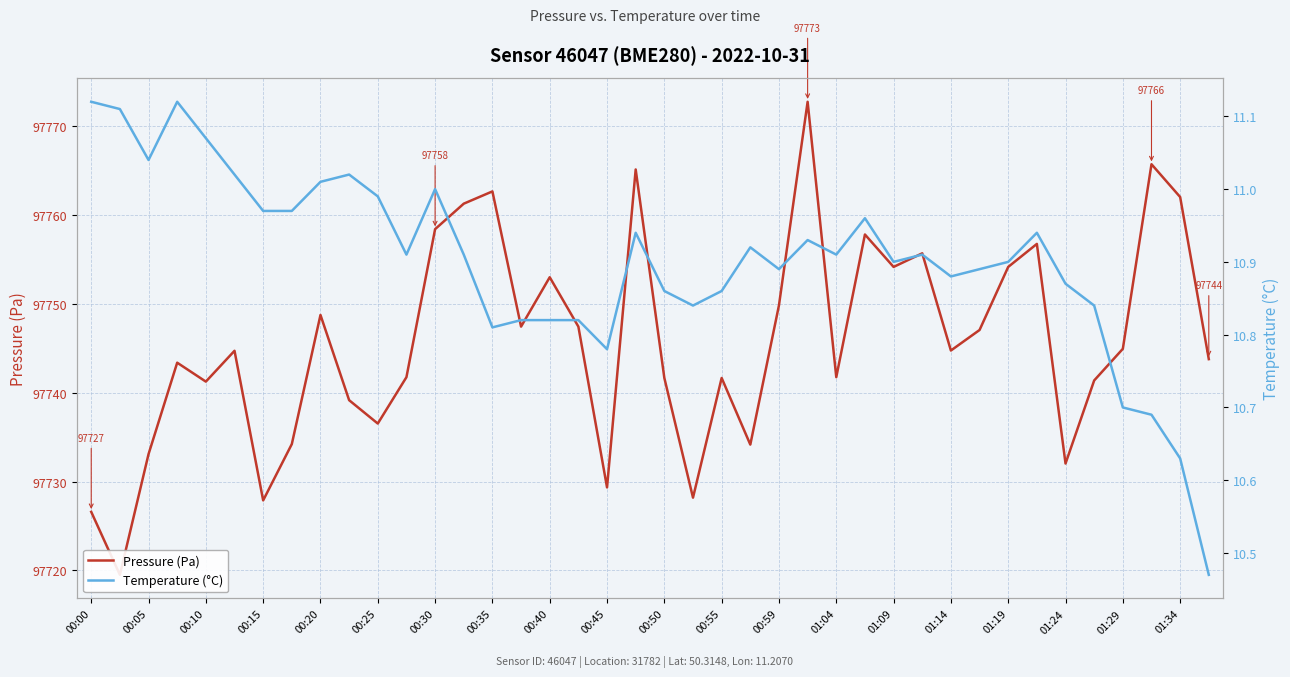

The Temperature (°C) series shows 3.1 at 01:29. True or false?

False